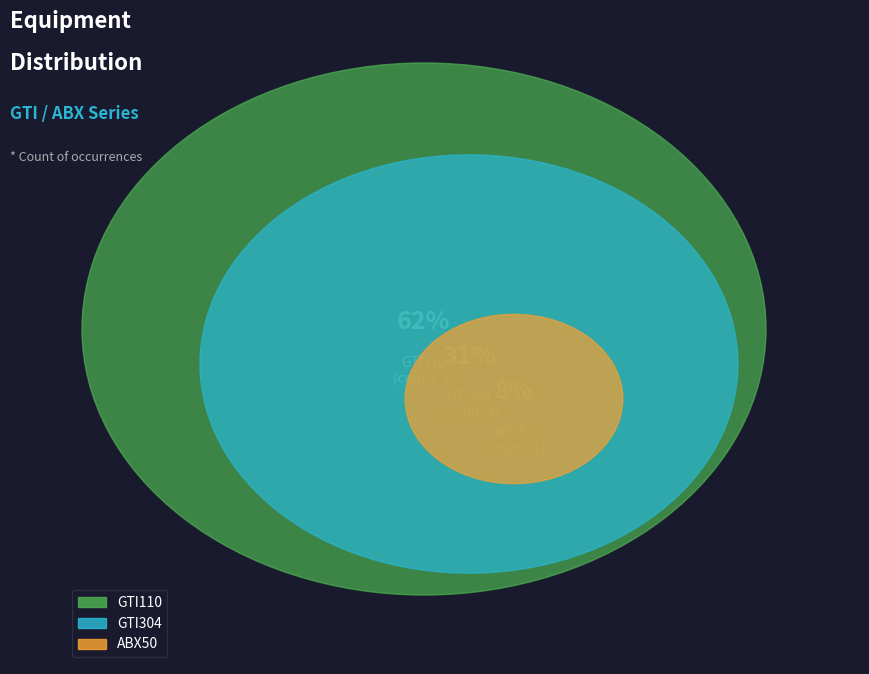

Does any single category account for the majority?

Yes